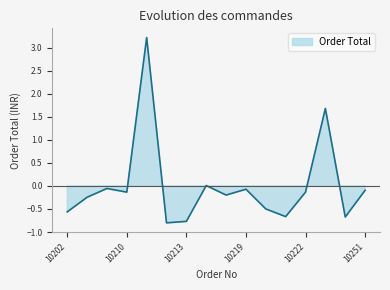

Reading right to left, transcribe all the data shown in this chart.

10251=-0.1	10250=-0.7	10227=1.7	10222=-0.1	10221=-0.7	10220=-0.5	10219=-0.1	10216=-0.2	10215=0.0	10213=-0.8	10212=-0.8	10211=3.2	10210=-0.1	10209=-0.1	10205=-0.2	10202=-0.6